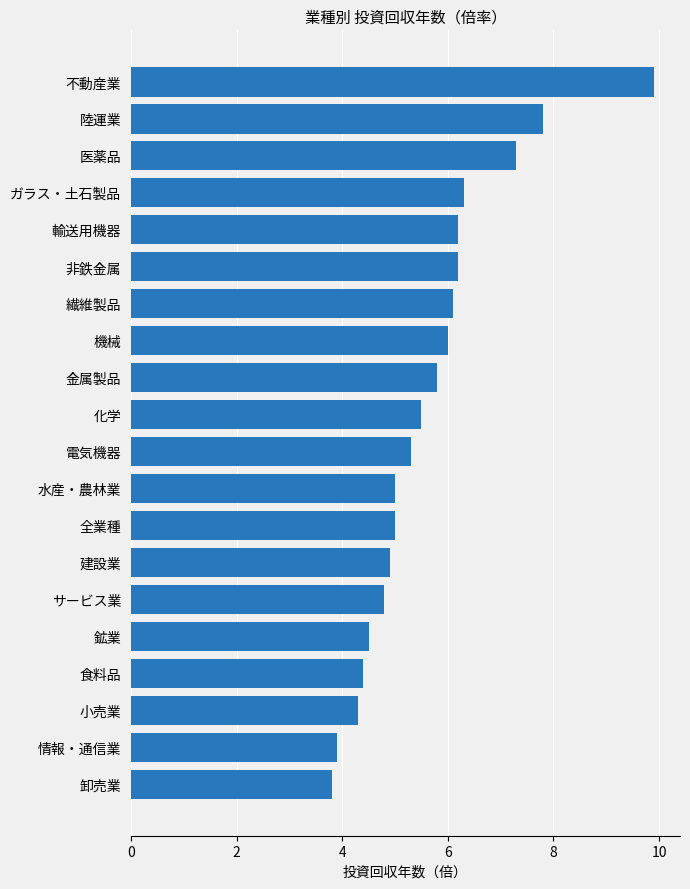

Reading bottom to top, list all the values displayed in this chart.

卸売業=3.8	情報・通信業=3.9	小売業=4.3	食料品=4.4	鉱業=4.5	サービス業=4.8	建設業=4.9	全業種=5.0	水産・農林業=5.0	電気機器=5.3	化学=5.5	金属製品=5.8	機械=6.0	繊維製品=6.1	非鉄金属=6.2	輸送用機器=6.2	ガラス・土石製品=6.3	医薬品=7.3	陸運業=7.8	不動産業=9.9